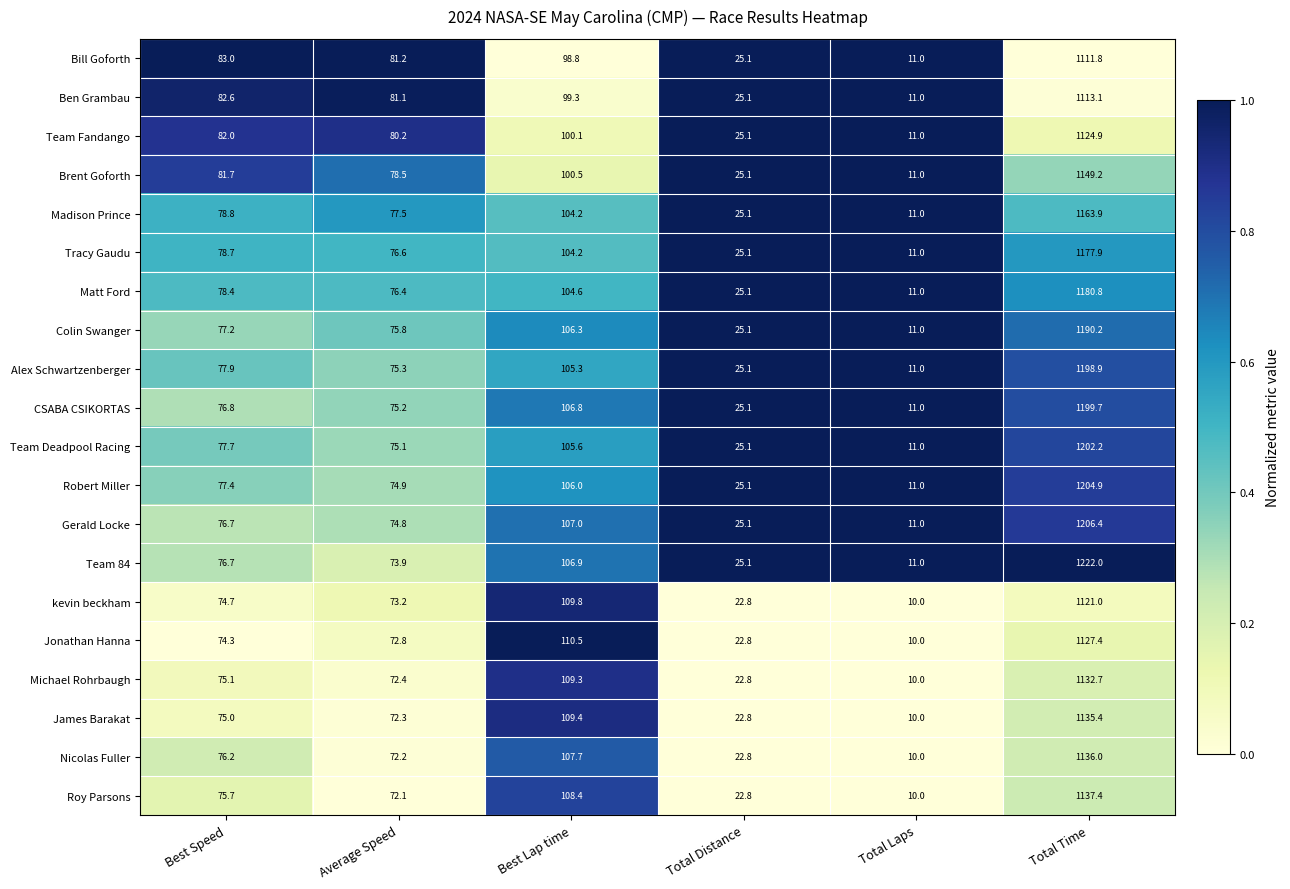

What is the sum of the Robert Miller values at Best Speed and Average Speed?

152.3